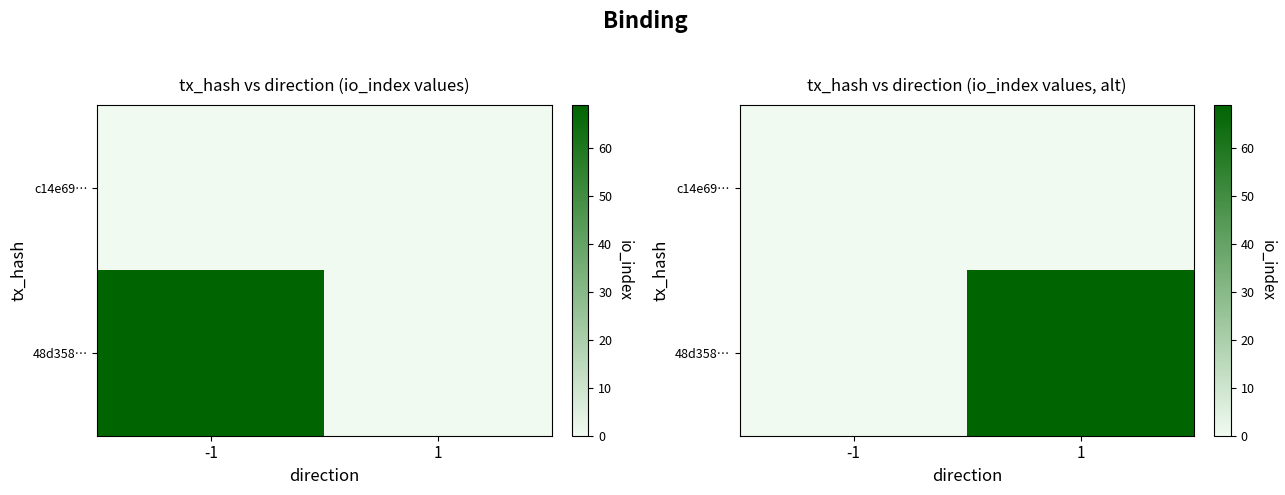

What is the average value of the 48d358… series?

34